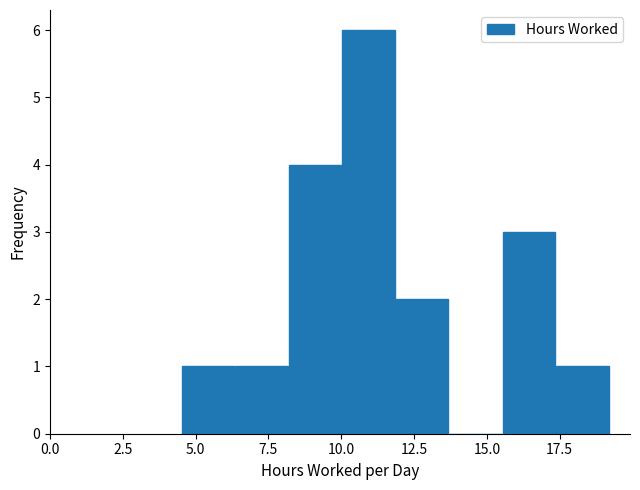

Around what value on the x-axis is the tallest bar? Give the approximate position of its centre, as read against the axis.

11.0